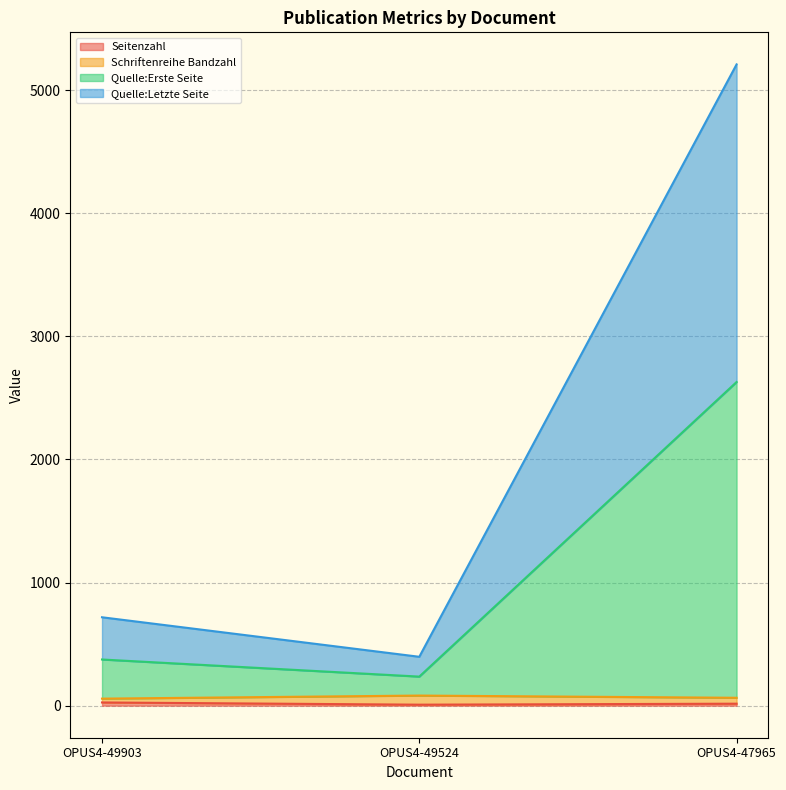

Which series has the largest range (max minus min)?

Quelle:Erste Seite